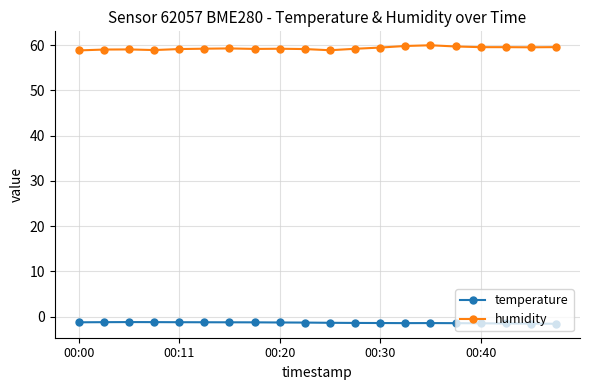

List the series in order of their overall mean, highest first.

humidity, temperature